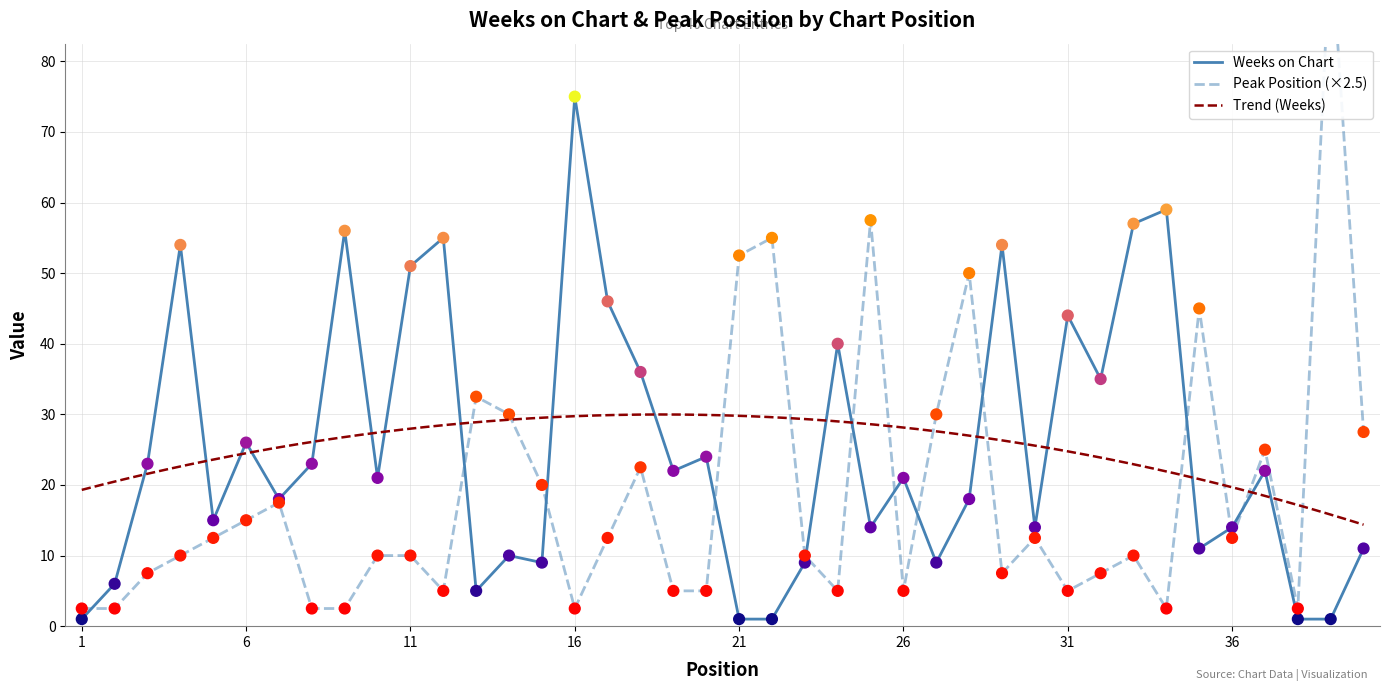

What is the total value across all series at 17?

58.5